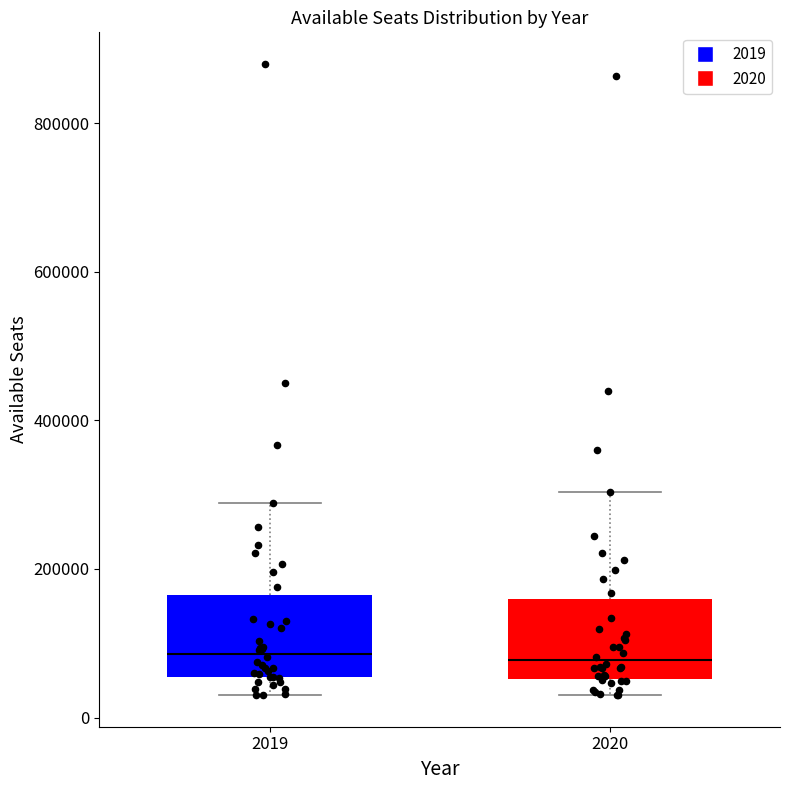

Reading left to right, transcribe this box plot: for each box, give where its median line is, the range the box spans, and where its two whiskers end, as read against the y-axis. The values are not printed on the chart, so give them approximately, as read against the axis.

2019: median 80000, box 60000 to 160000, whiskers 40000 to 280000
2020: median 80000, box 60000 to 160000, whiskers 40000 to 300000